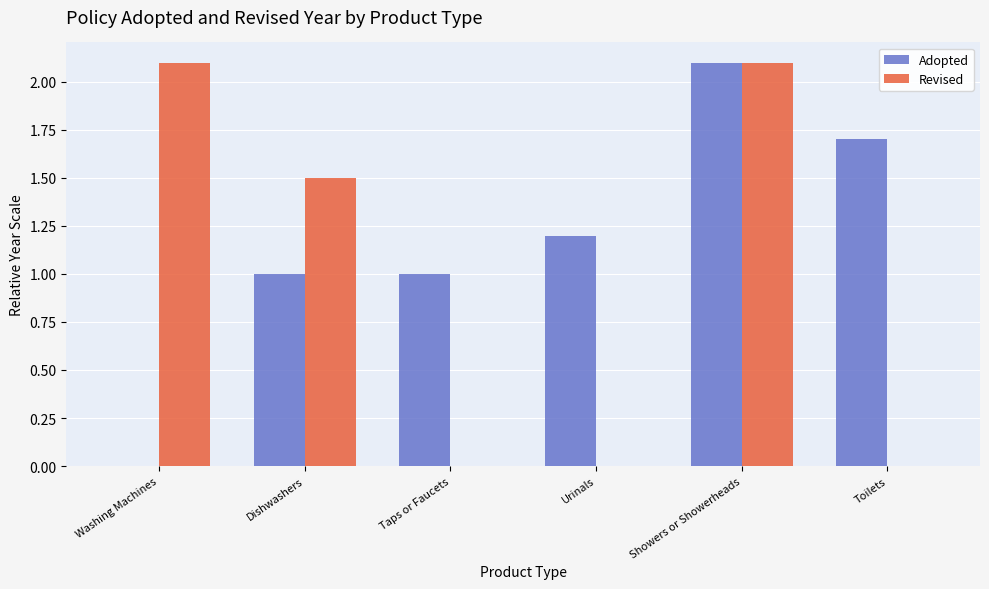

Is it true that Adopted equals 1.2 at Urinals?

True